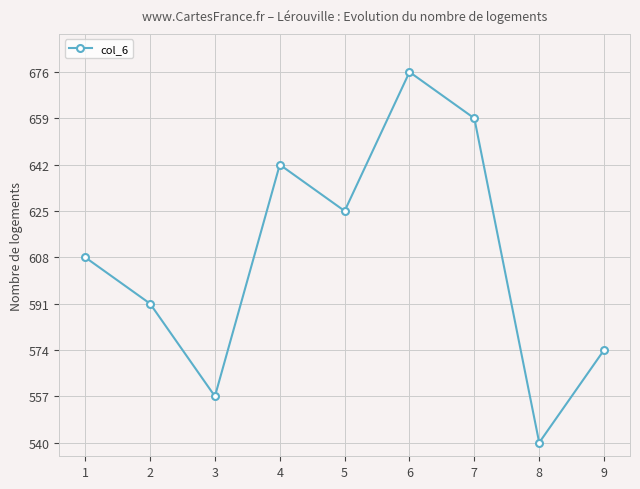

What value does the data have at 9, to the nearest 5?

575